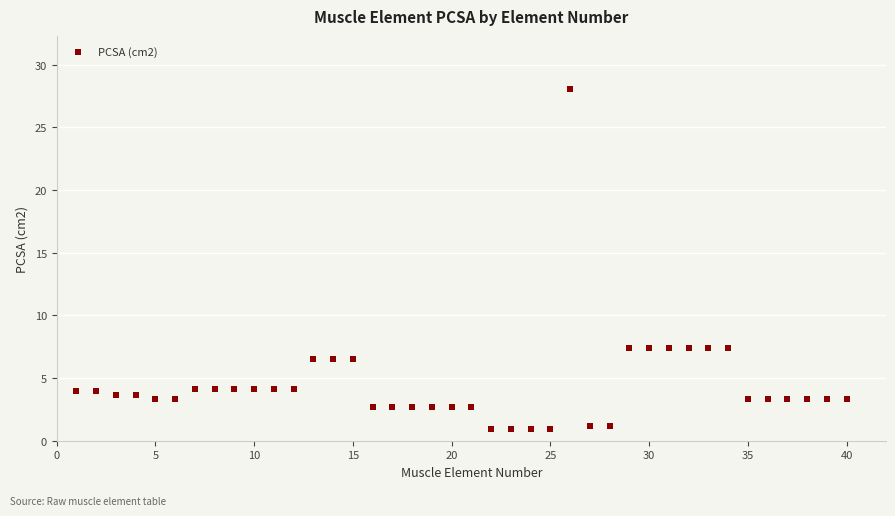

What is the range of Y values (max minus min)?

27.2